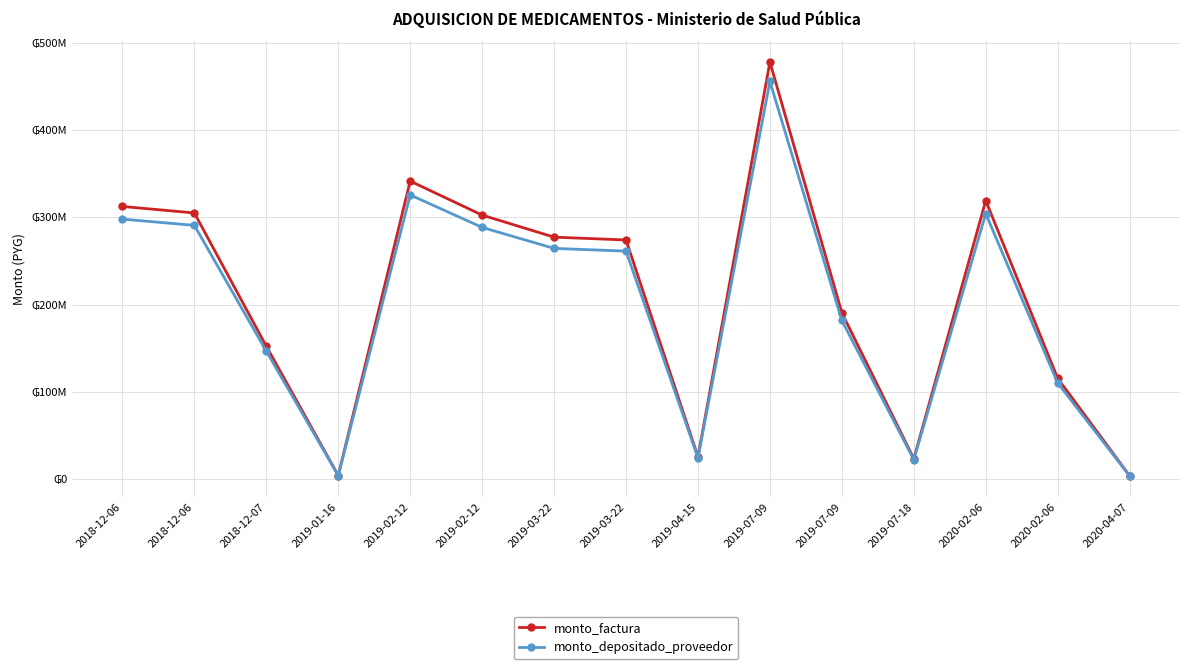

What is the label of the 4th point from the left?

2019-01-16